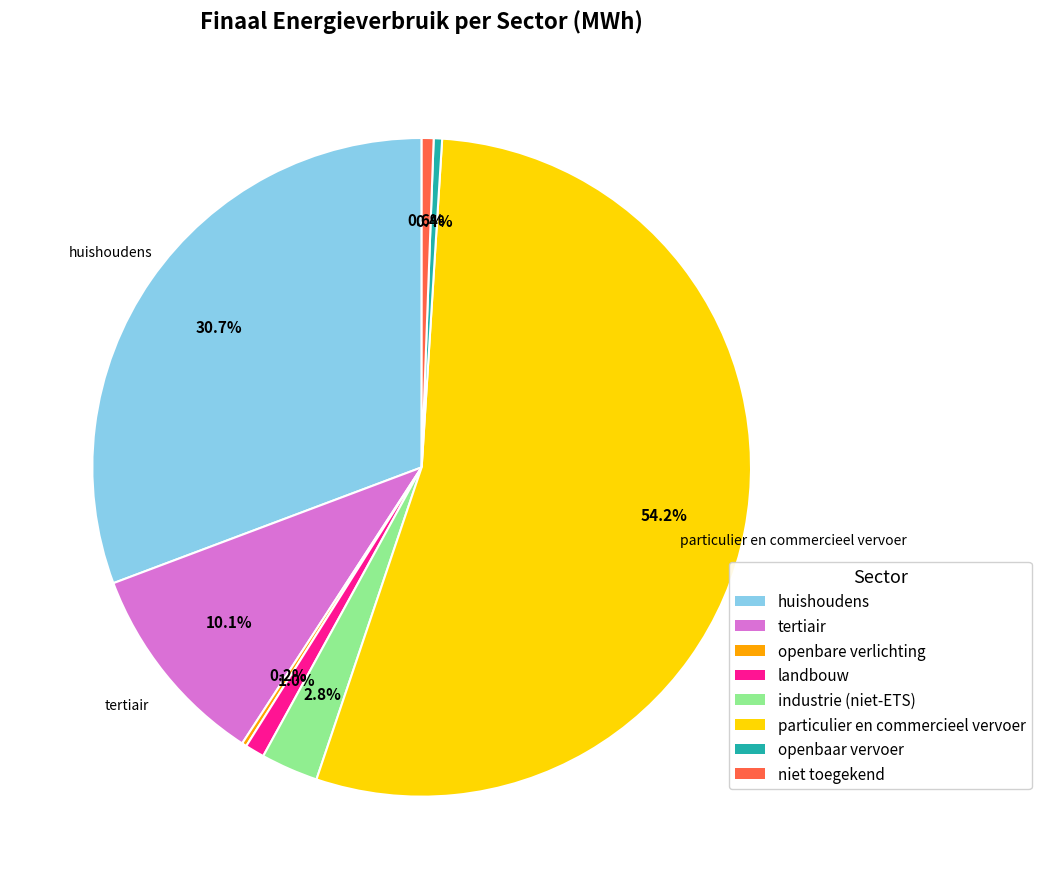

The particulier en commercieel vervoer slice represents 54% of the pie. True or false?

True